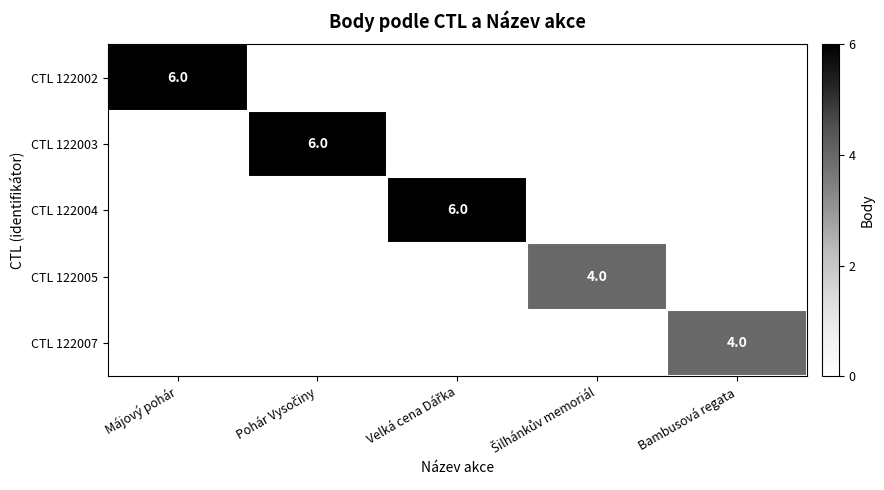

The CTL 122002 series shows 6 at Májový pohár. True or false?

True